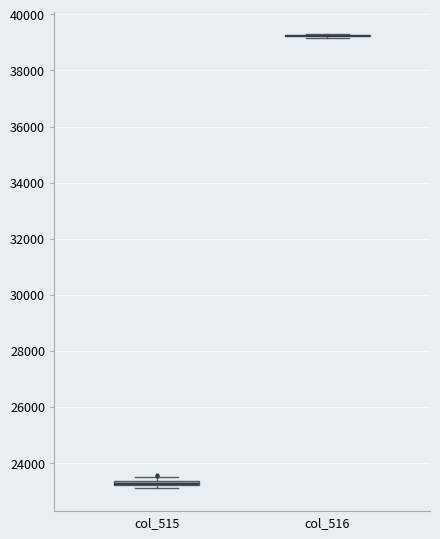

Where is the lower edge of the box for col_515 on the y-axis? The values are not printed on the chart, so give them approximately, as read against the axis.

23200